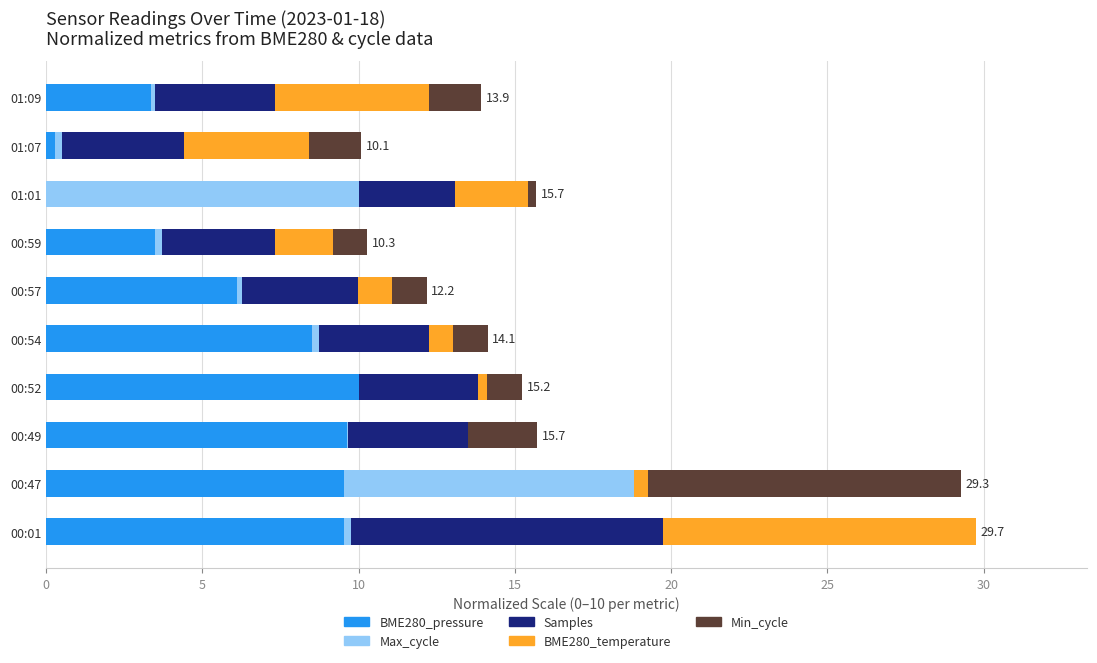

Is it true that BME280_pressure equals 0.3 at 01:07?

True